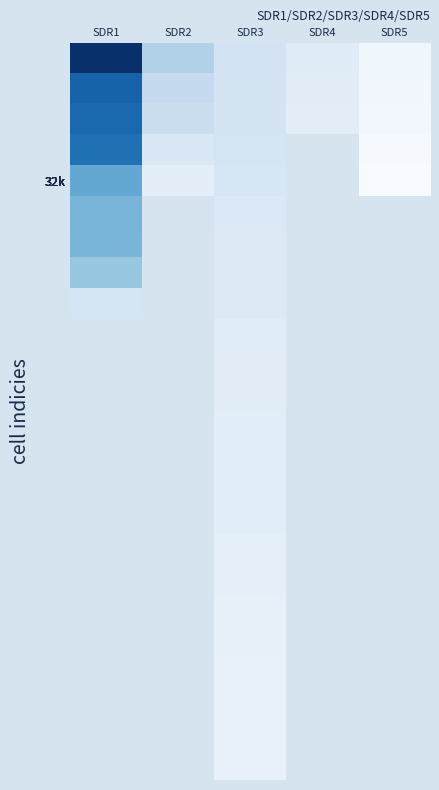

What is the minimum value shown in the chart?

83000.0